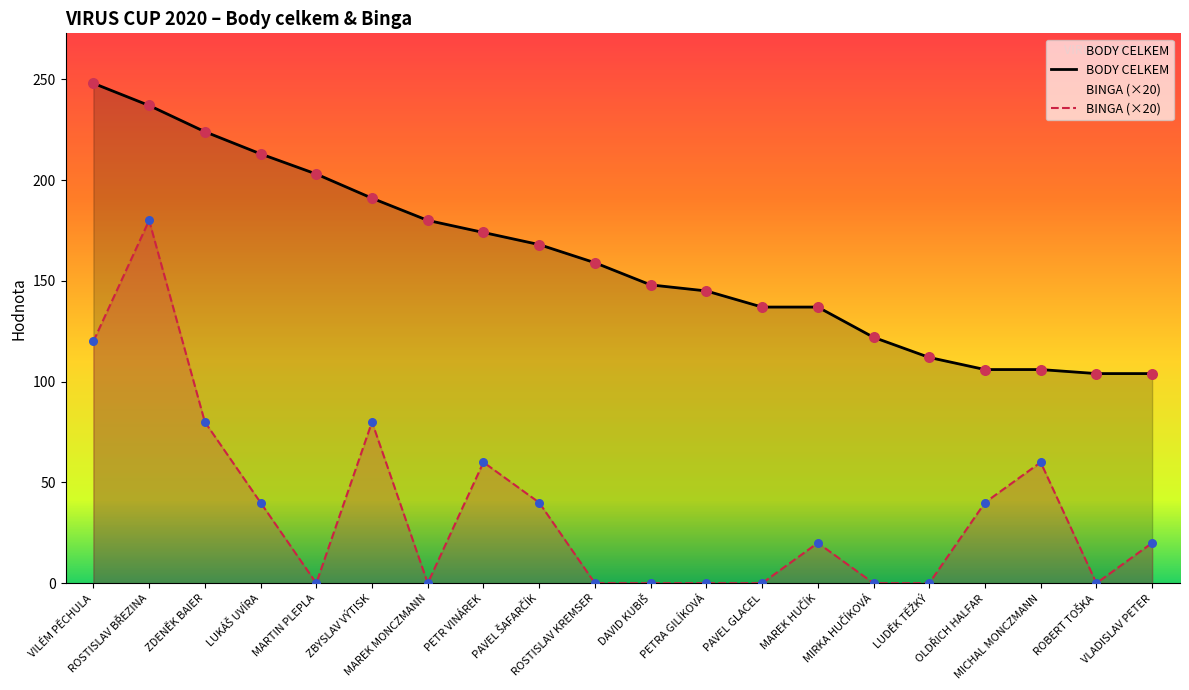

Which series contains the highest Y value?

BODY CELKEM